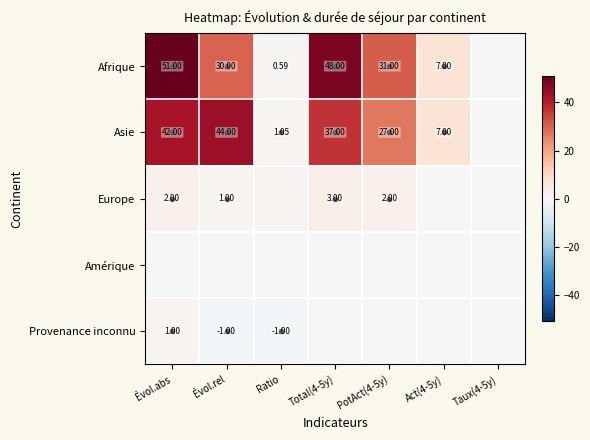

Is the value of Asie at Évol.rel greater than the value of Provenance inconnu at Évol.rel?

Yes